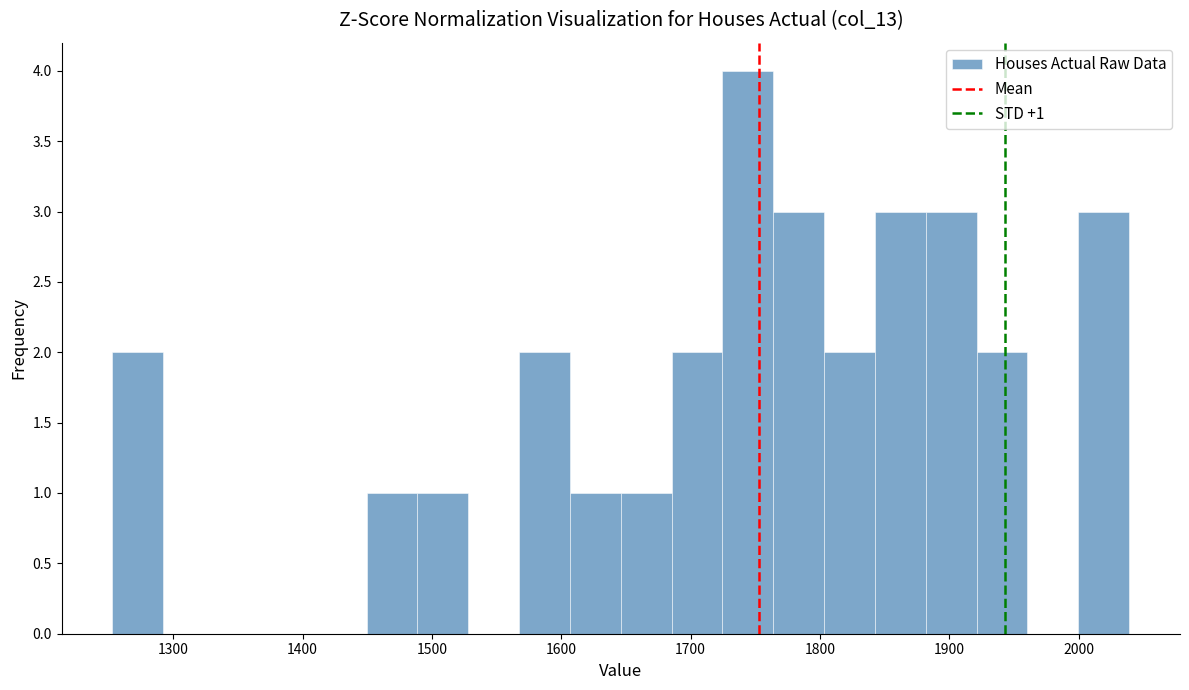

Read against the x-axis, roughly where is the centre of the tallest bar?

1740